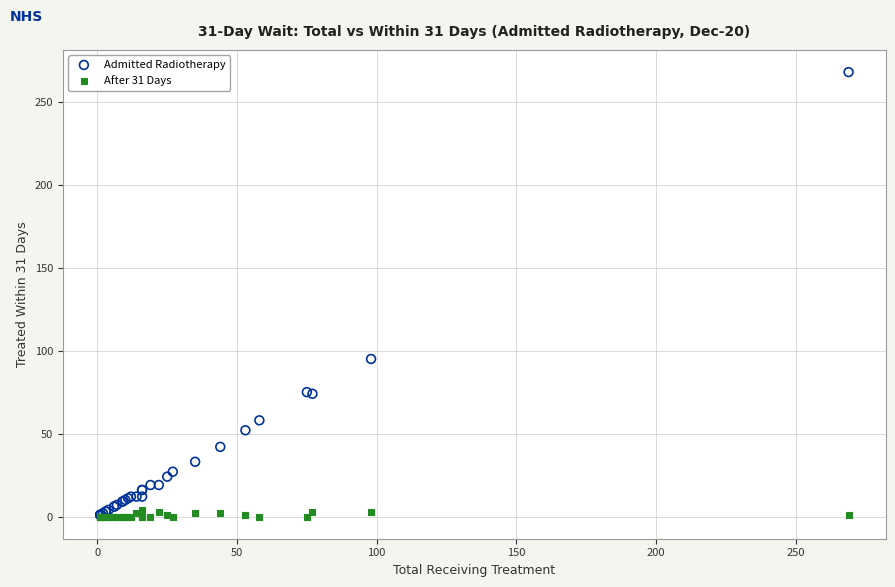

What are all the series names shown in the legend?

Admitted Radiotherapy, After 31 Days